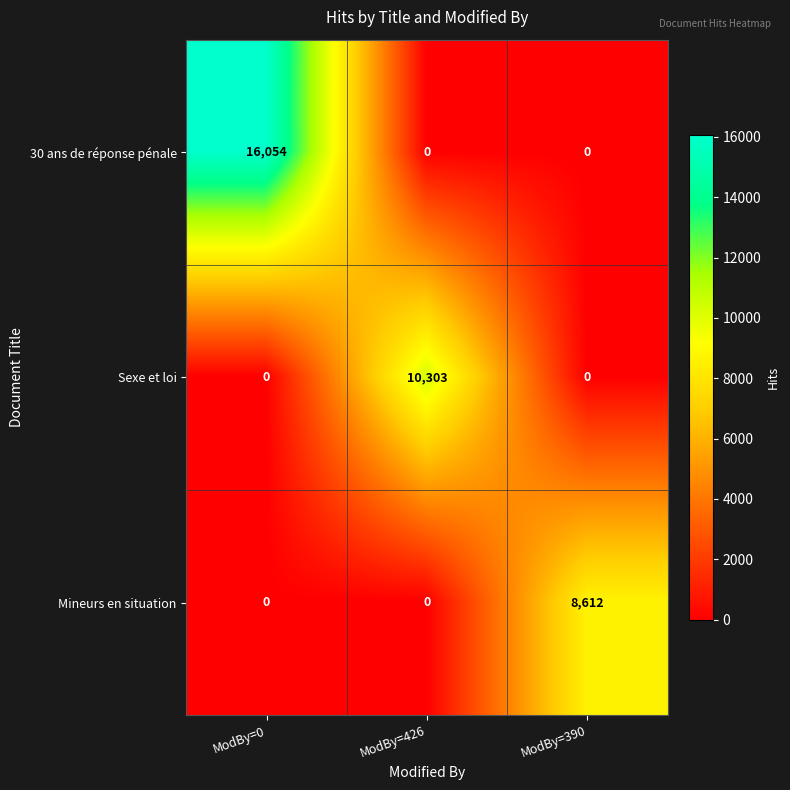

Reading left to right, what are all the values shown in this chart?

30 ans de réponse pénale: 16054	0	0
Sexe et loi: 0	10303	0
Mineurs en situation: 0	0	8612